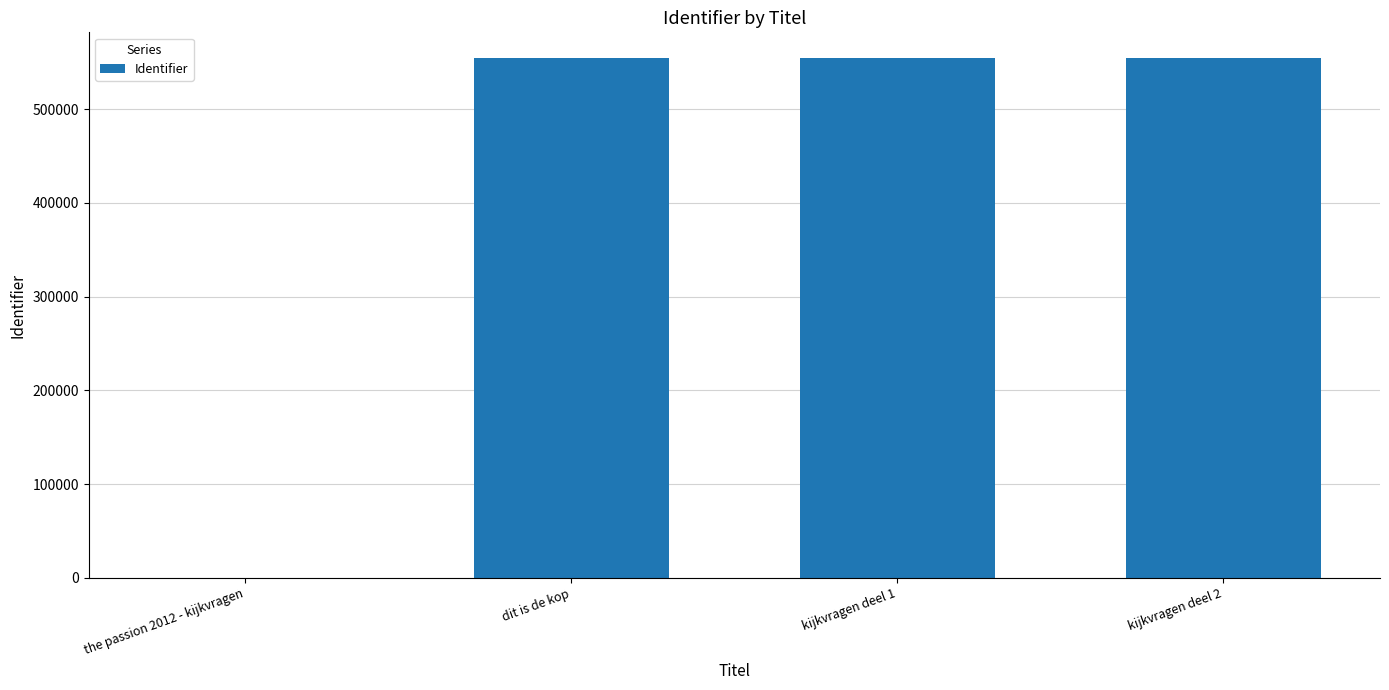

What is the sum of the values at the passion 2012 - kijkvragen and dit is de kop?

554179